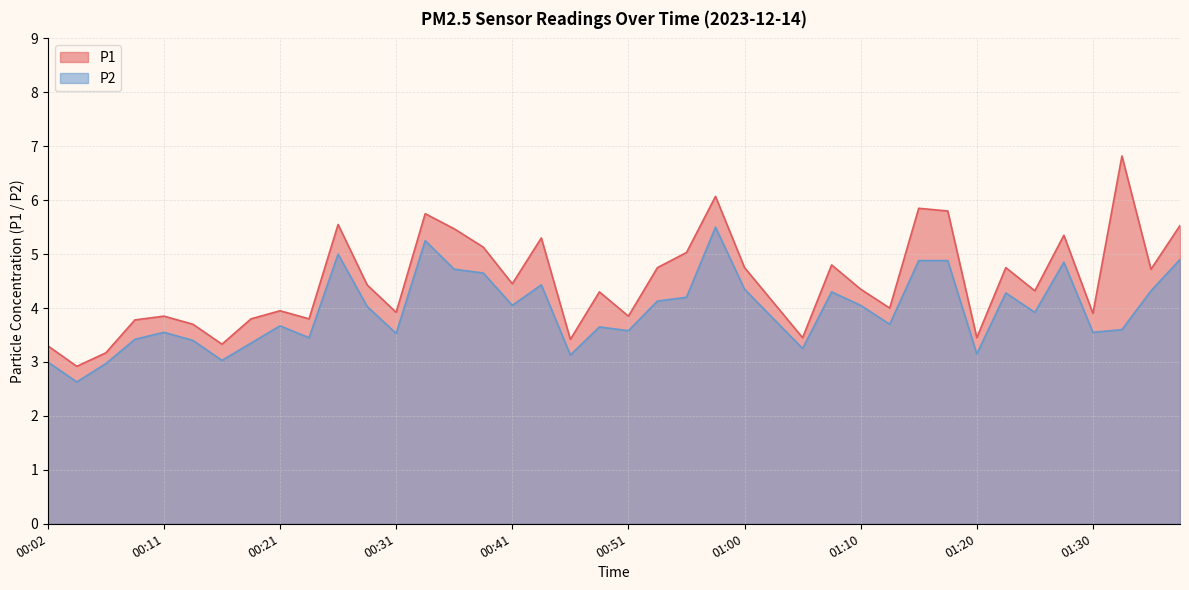

What is the average value of the P2 series?

4.0